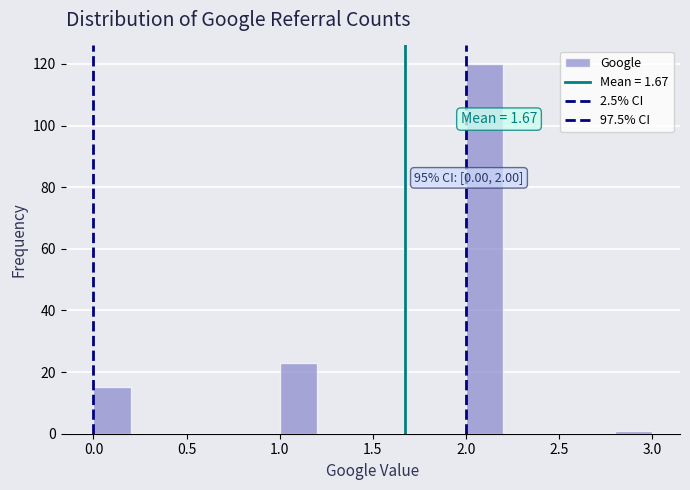

Over which range of the x-axis is the bar tallest?

2.0 to 2.2